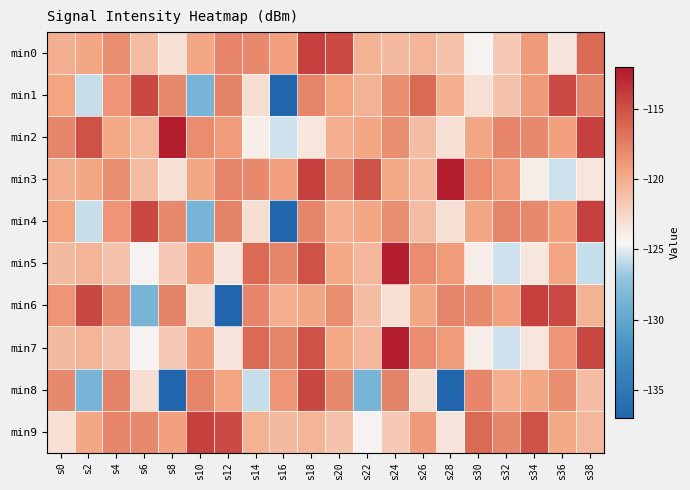

How many categories are shown in the chart?

20